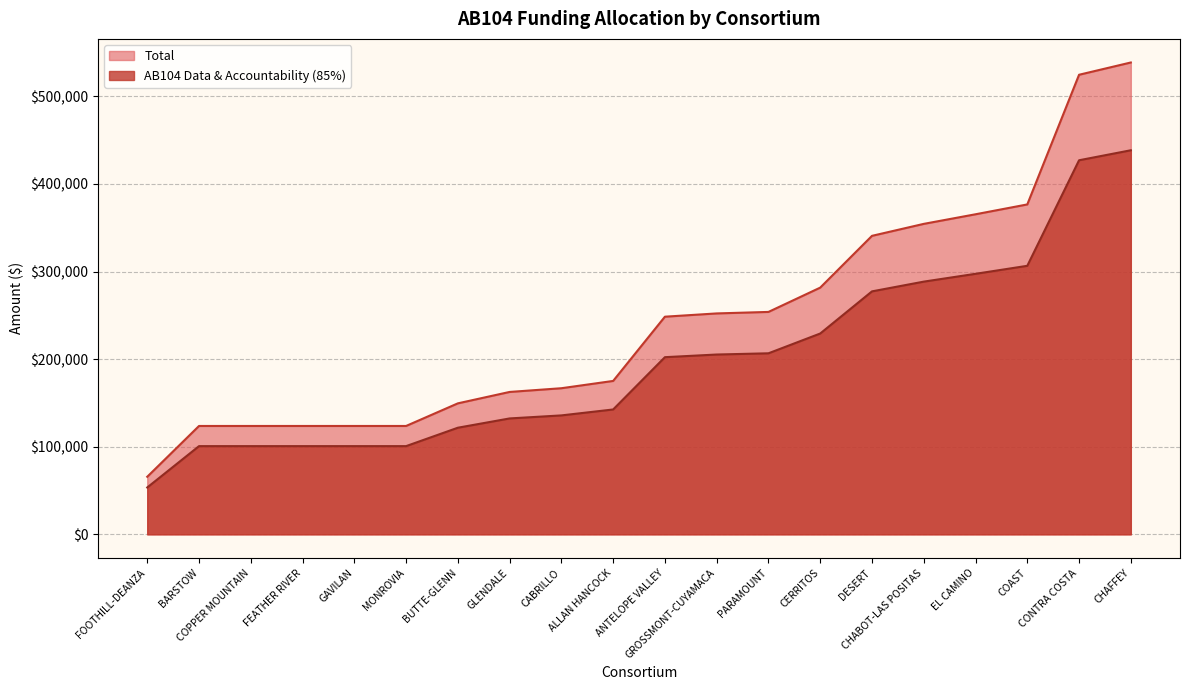

List the series in order of their overall mean, lowest first.

AB104 Data & Accountability (85%), Total